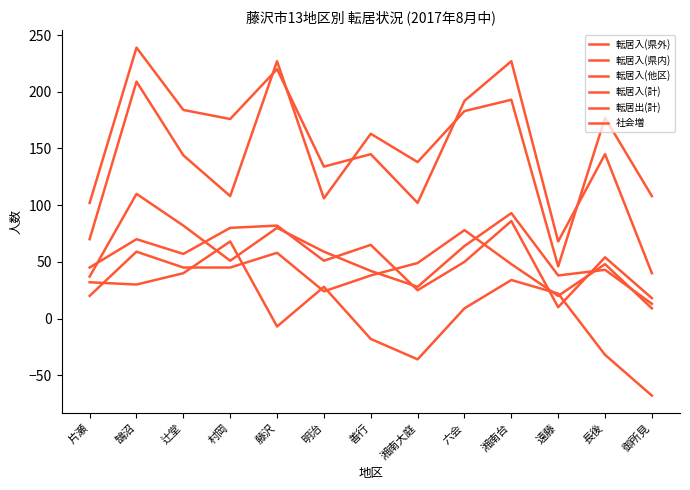

At which category does 転居入(他区) reach its first local peak?

鵠沼